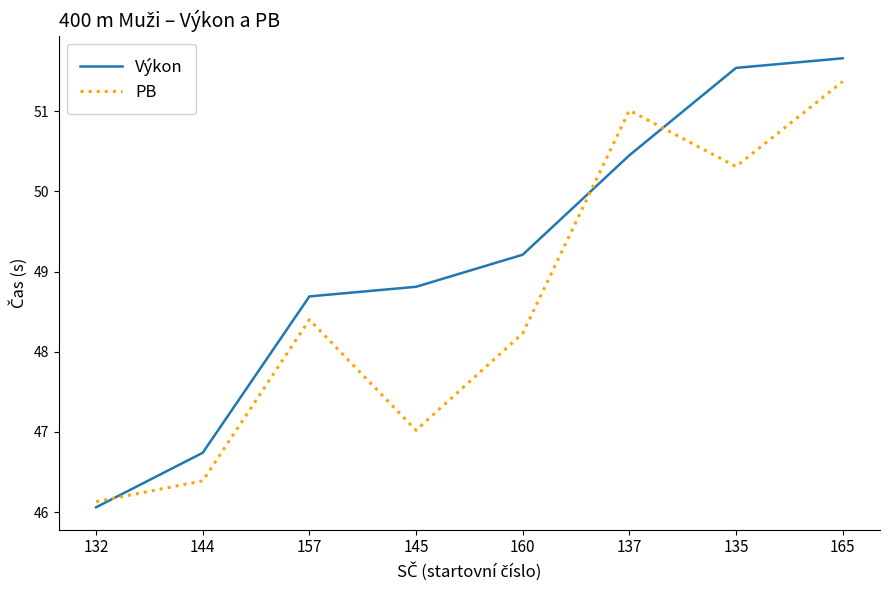

The PB series shows 51.4 at 165. True or false?

True